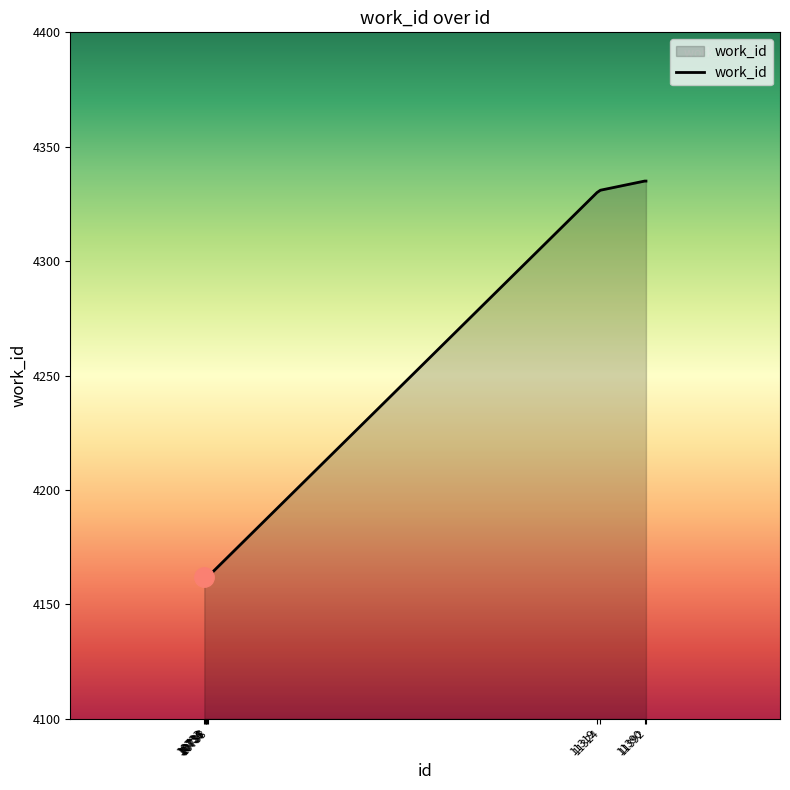

How many lines are shown in the chart?

1